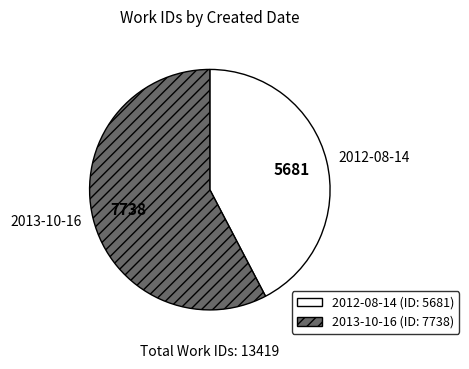

Is the sum of 2012-08-14 and 2013-10-16 greater than half?

Yes